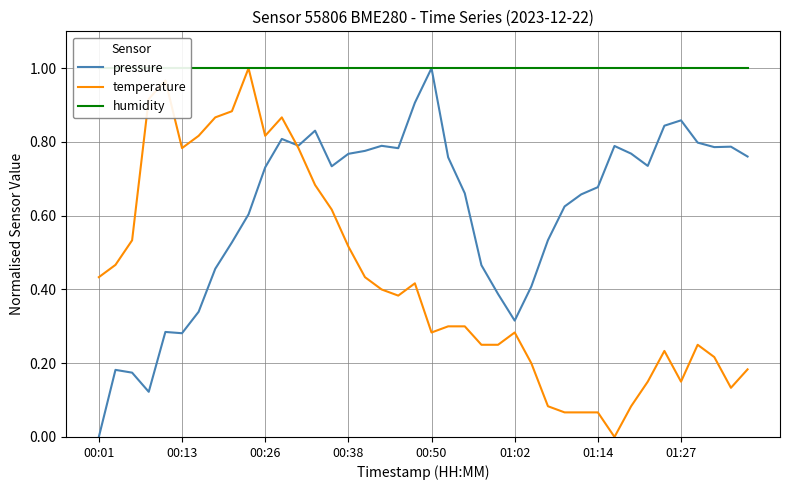

Which label corresponds to the smallest value in the chart?

00:01